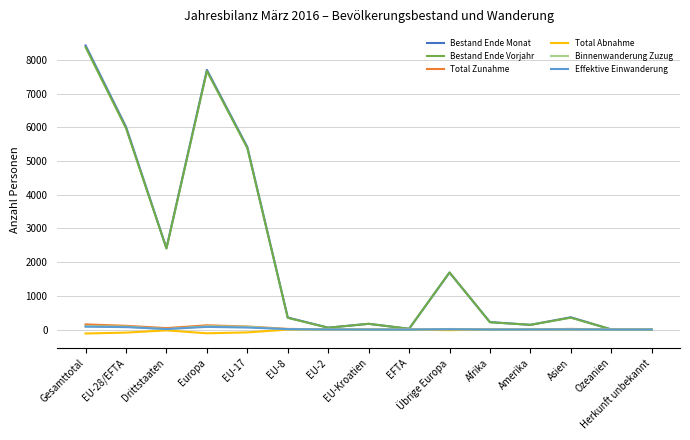

Is the value of Total Zunahme at EU-Kroatien greater than the value of Bestand Ende Vorjahr at Asien?

No